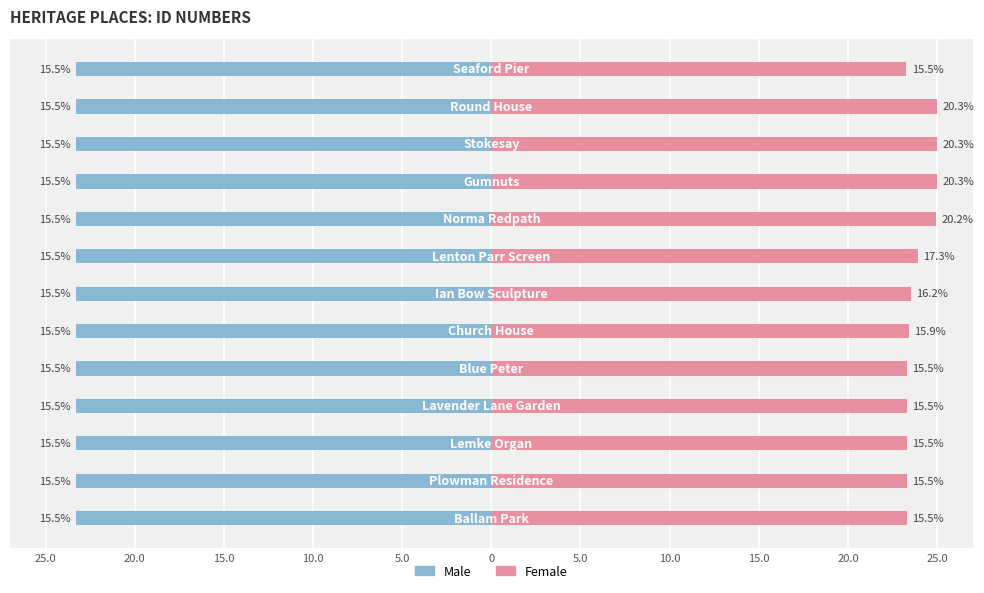

Are the bars horizontal?

Yes